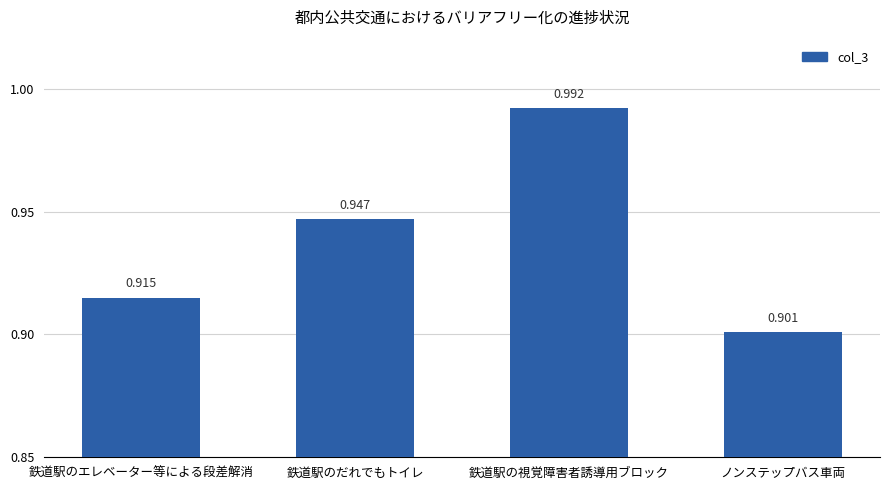

List the labels in order of value, smallest first.

ノンステップバス車両, 鉄道駅のエレベーター等による段差解消, 鉄道駅のだれでもトイレ, 鉄道駅の視覚障害者誘導用ブロック